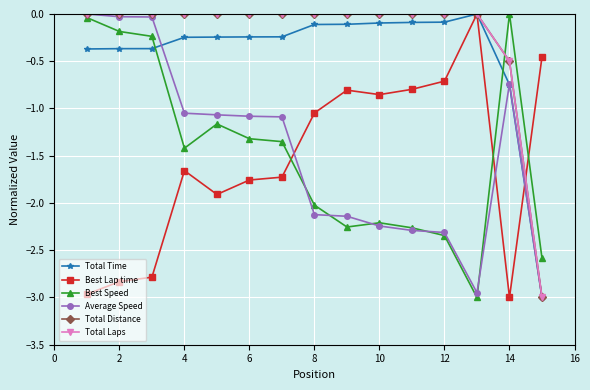

Is this an area chart (filled region under the line)?

No